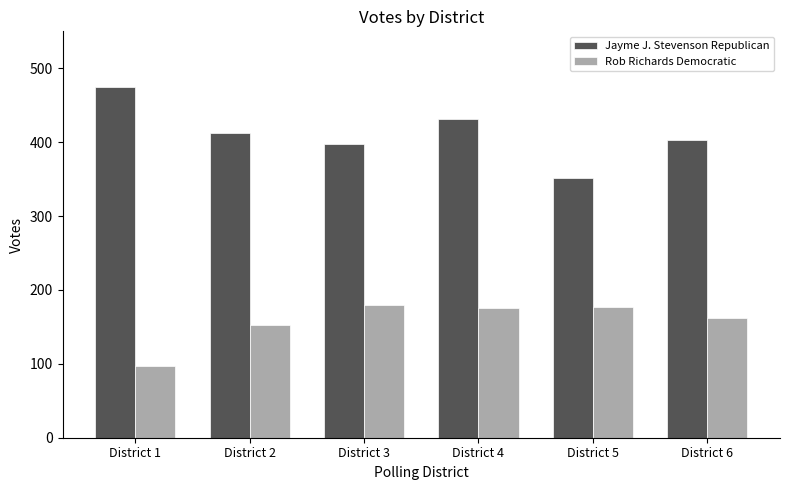

Is it true that Jayme J. Stevenson Republican equals 567 at District 4?

False